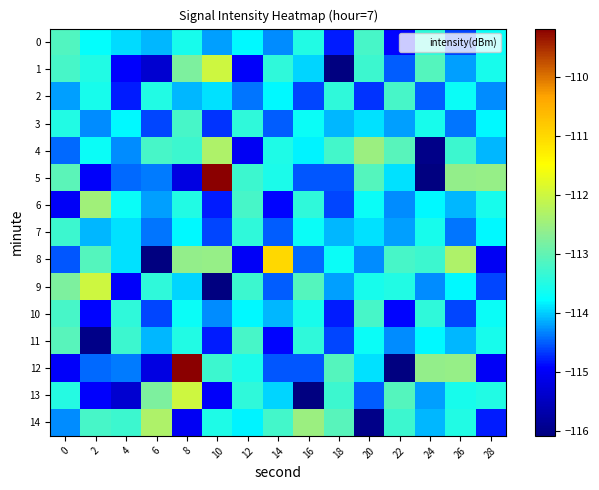

Between 24 and 16, which is larger?

24